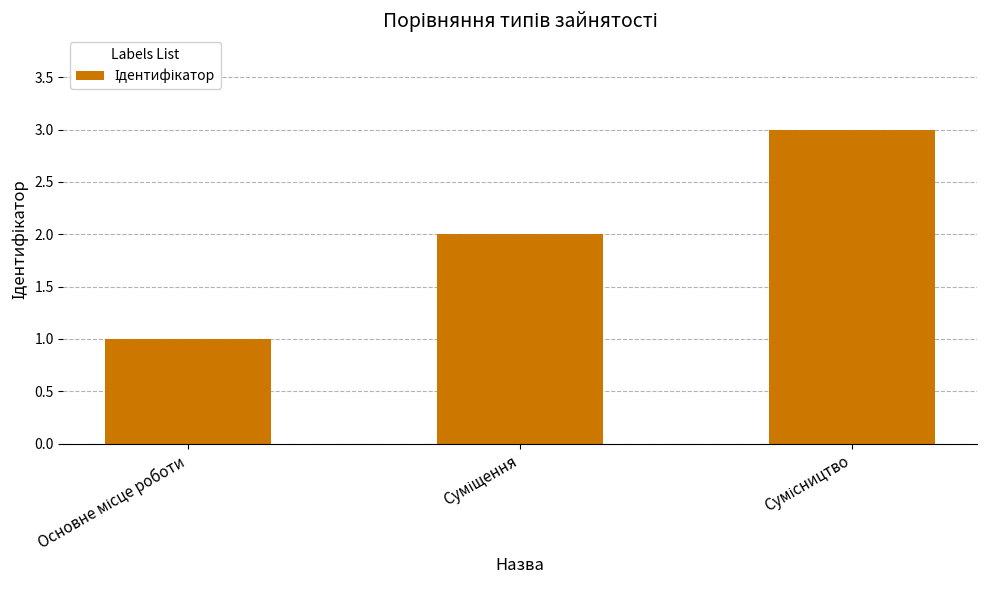

What is the maximum value shown in the chart?

3